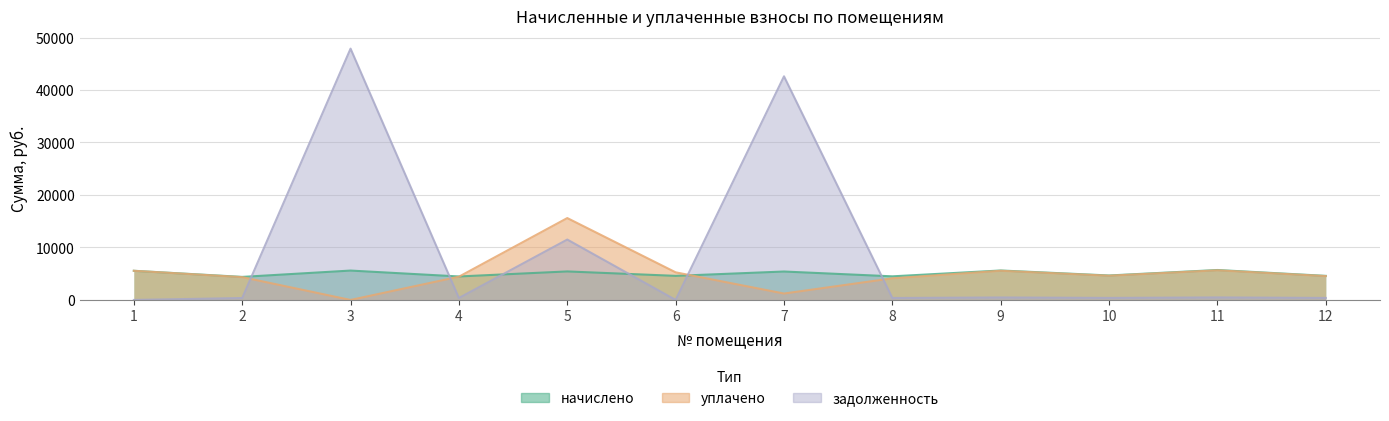

Reading left to right, transcribe all the data shown in this chart.

начислено: 1=5556.1	2=4390.3	3=5597.4	4=4473.0	5=5432.0	6=4588.8	7=5415.6	8=4497.8	9=5614.0	10=4663.2	11=5704.9	12=4588.8
уплачено: 1=5556.1	2=4346.8	3=0.0	4=4428.6	5=15600.5	6=5261.8	7=1220.0	8=4123.0	9=5558.3	10=4616.9	11=5648.3	12=4544.5
задолженность: 1=0.0	2=365.9	3=47885.4	4=372.8	5=11505.9	6=0.0	7=42608.4	8=374.8	9=467.8	10=388.6	11=475.4	12=384.0